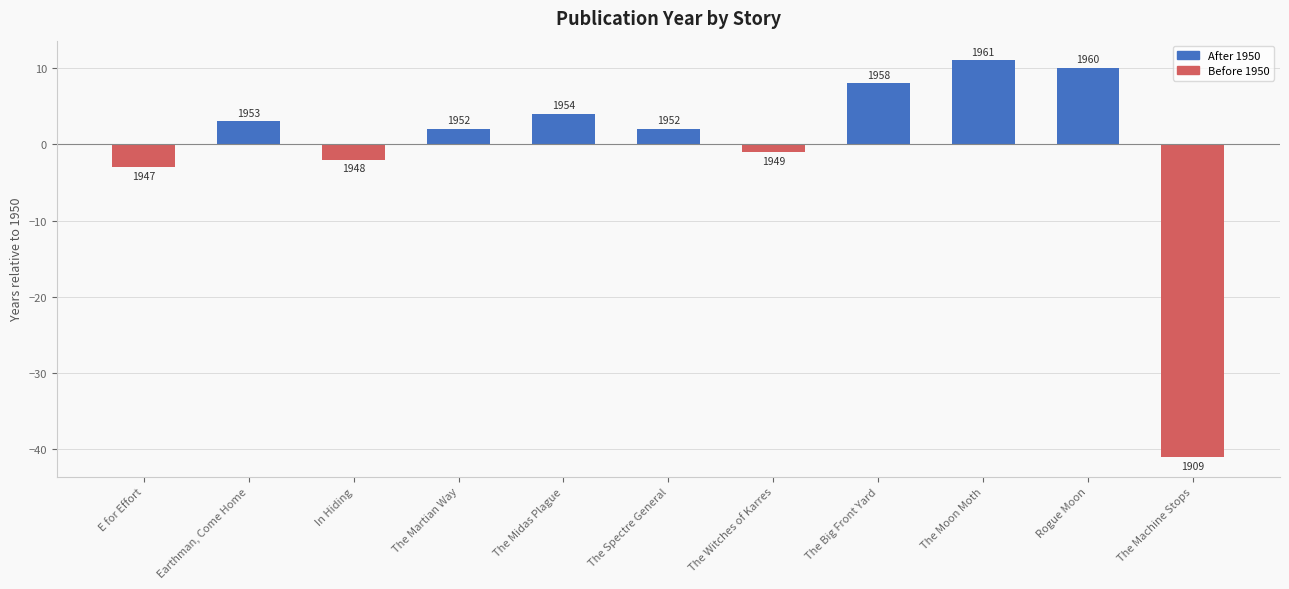

List the labels in order of value, smallest first.

The Machine Stops, E for Effort, In Hiding, The Witches of Karres, The Martian Way, The Spectre General, Earthman, Come Home, The Midas Plague, The Big Front Yard, Rogue Moon, The Moon Moth